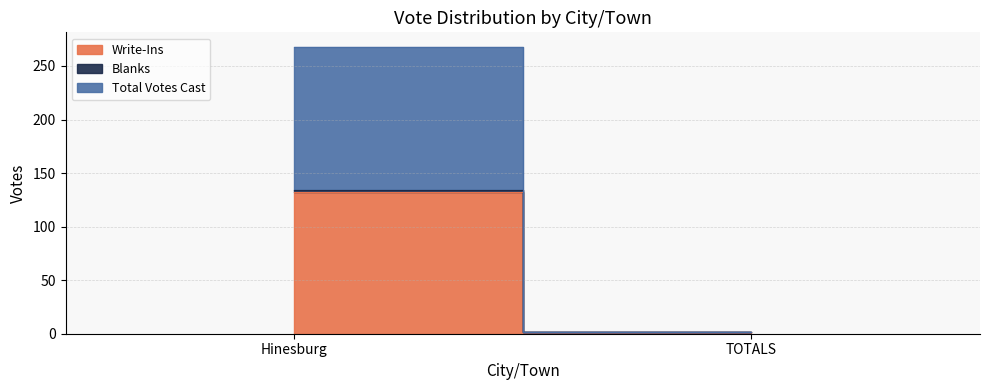

How many lines are shown in the chart?

3